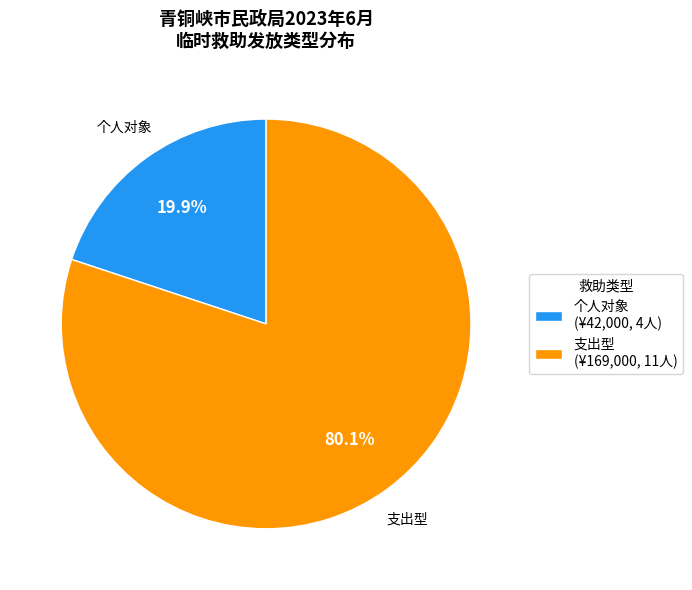

How many segments does this pie chart have?

2